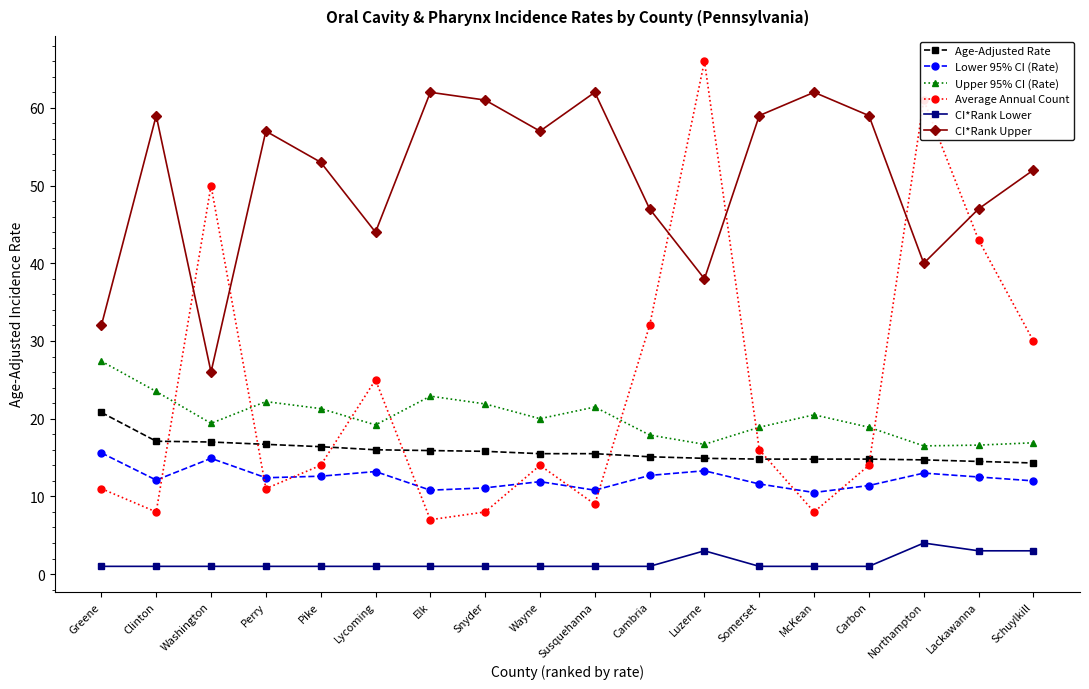

What is the average value of the CI*Rank Lower series?

1.5